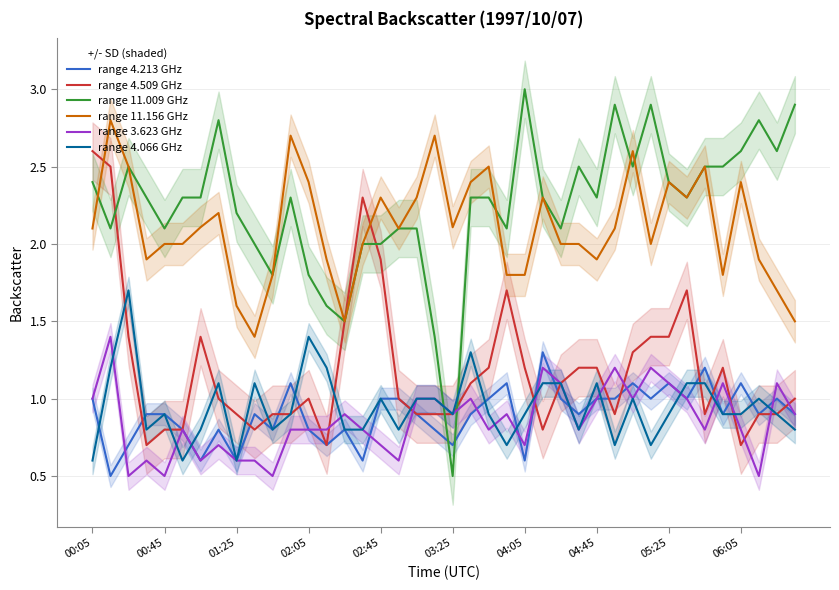

What is the minimum value for range 3.623 GHz?

0.5